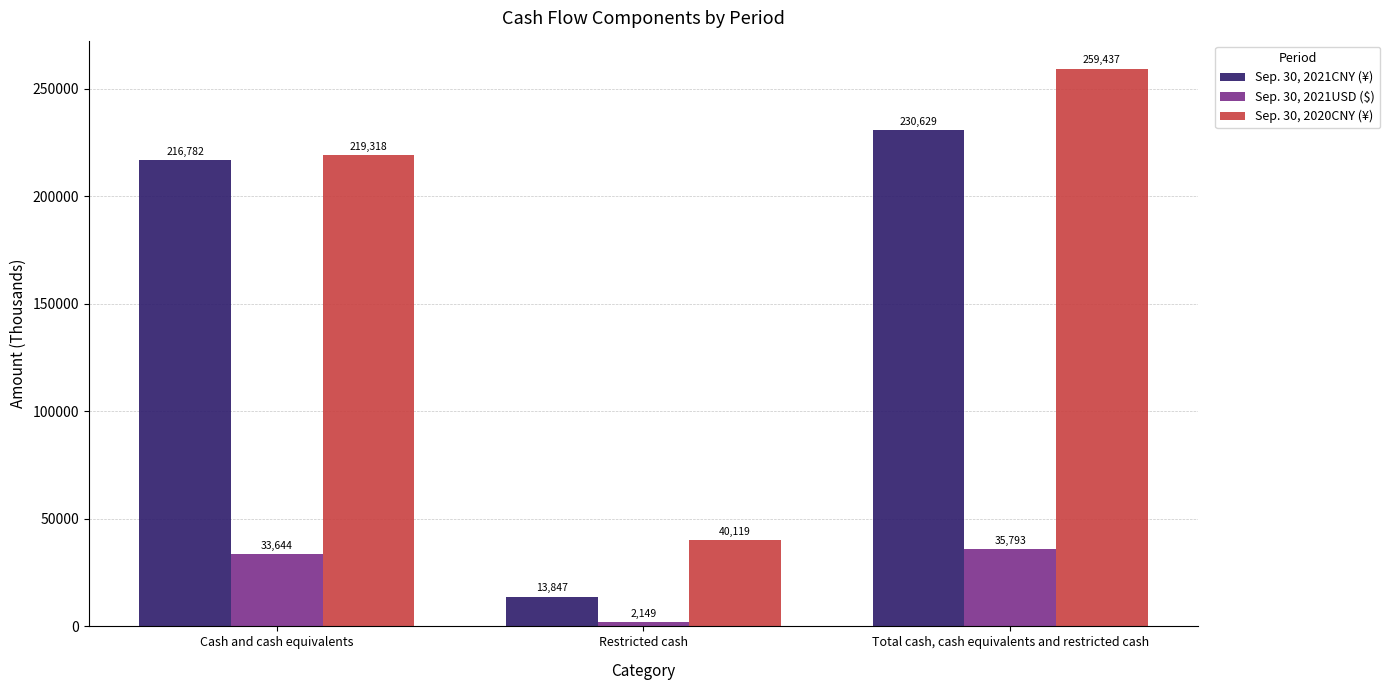

At which category is the sum across all series the highest?

Total cash, cash equivalents and restricted cash